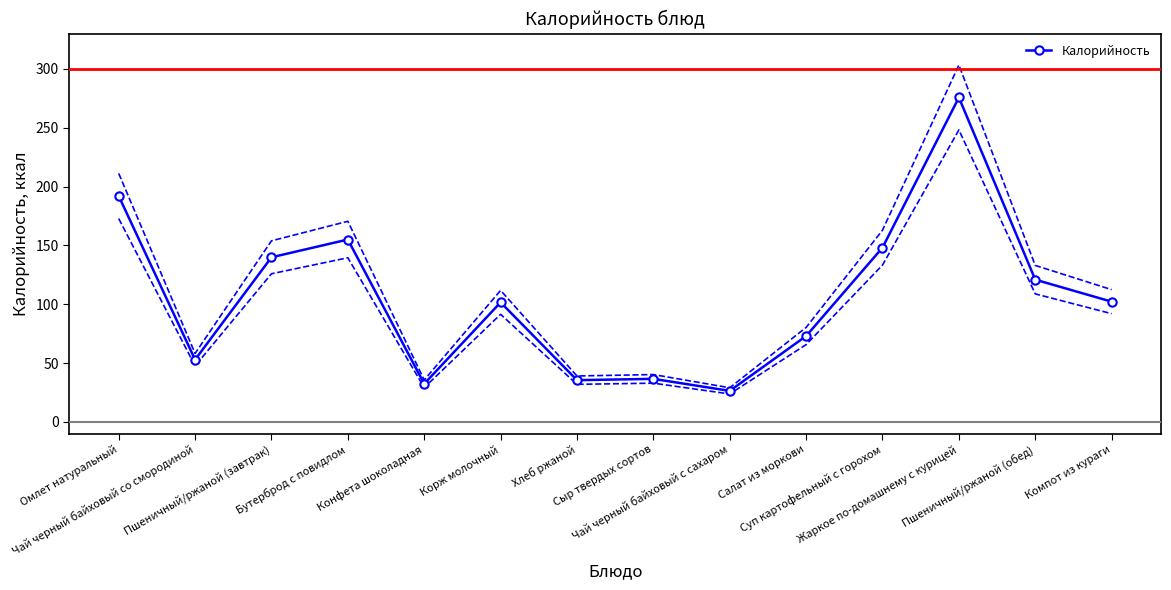

Reading right to left, extract all data points from this chart.

102.2	120.9	275.7	148.1	73.0	26.4	36.6	35.5	101.6	32.4	155.0	139.9	52.9	192.0